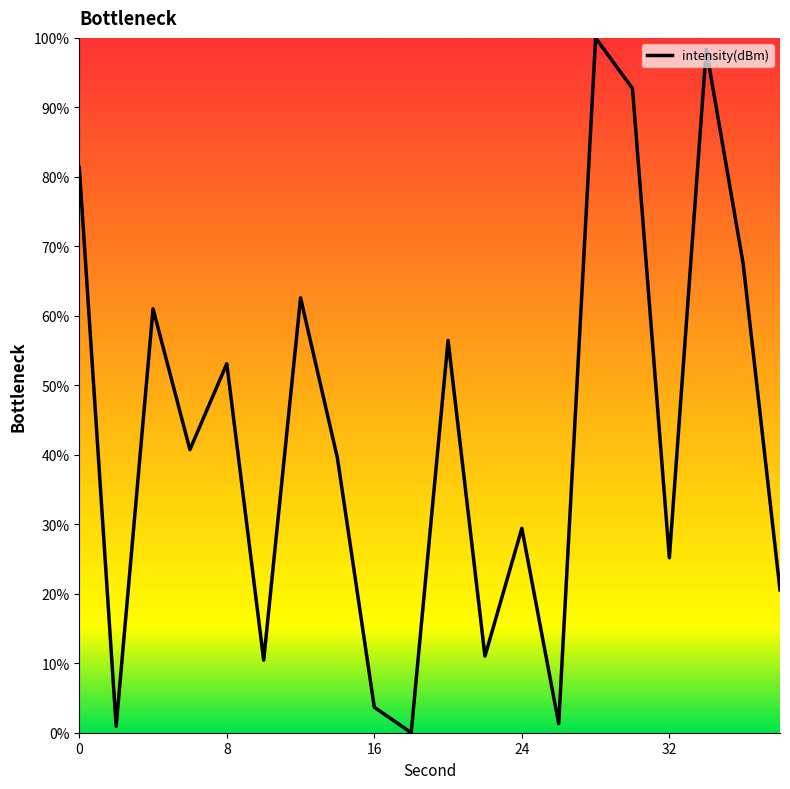

What is the maximum value shown in the chart?

100.0